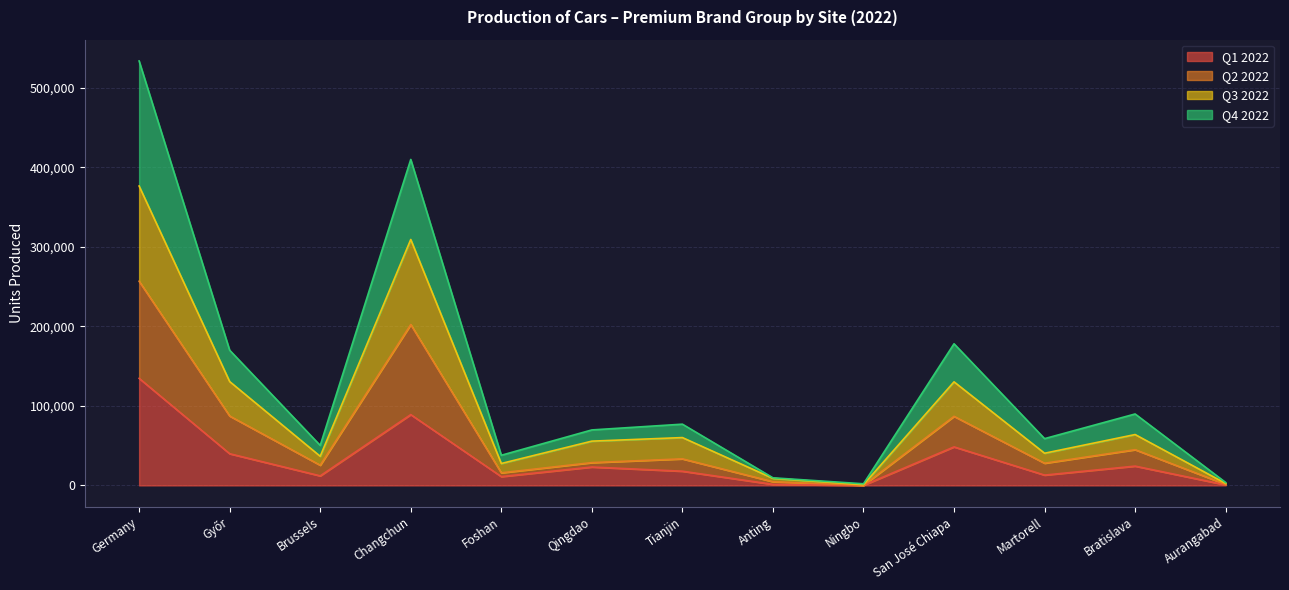

Is it true that Q1 2022 equals 94186 at Germany?

False